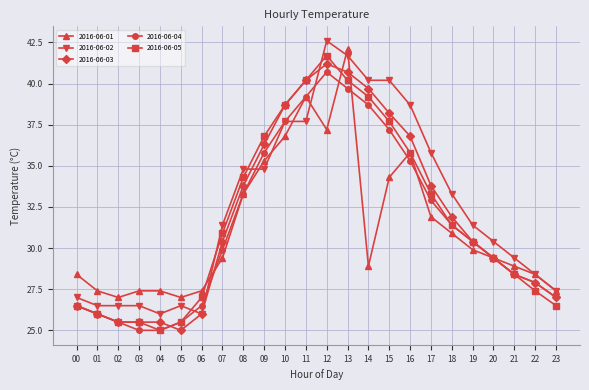

What are all the series names shown in the legend?

2016-06-01, 2016-06-02, 2016-06-03, 2016-06-04, 2016-06-05